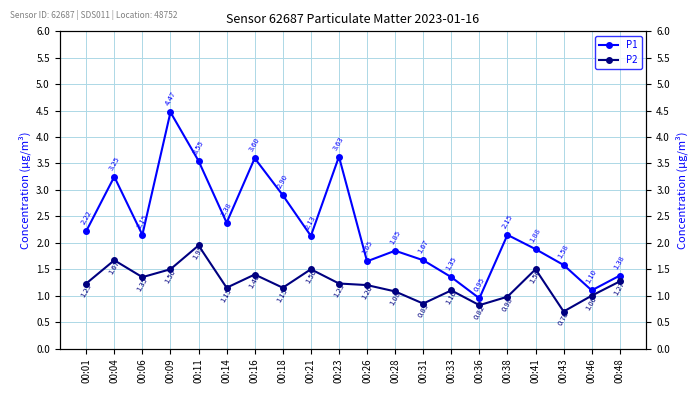

Where is the first local maximum for P1?

00:04